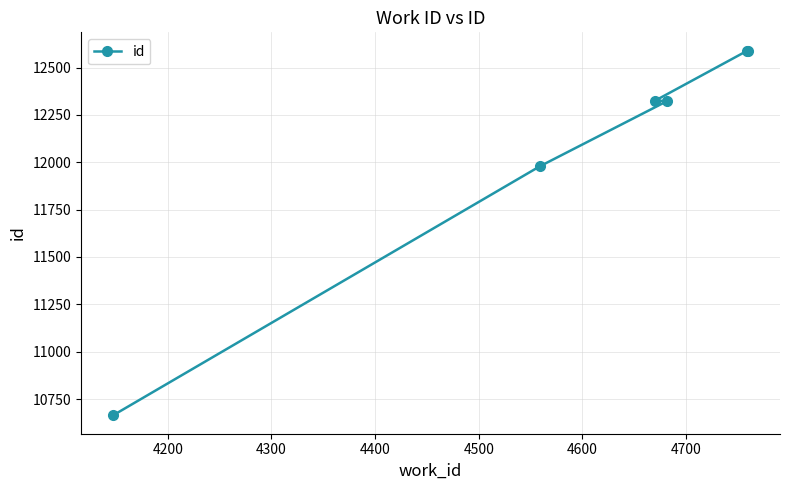

What is the average value?

12078